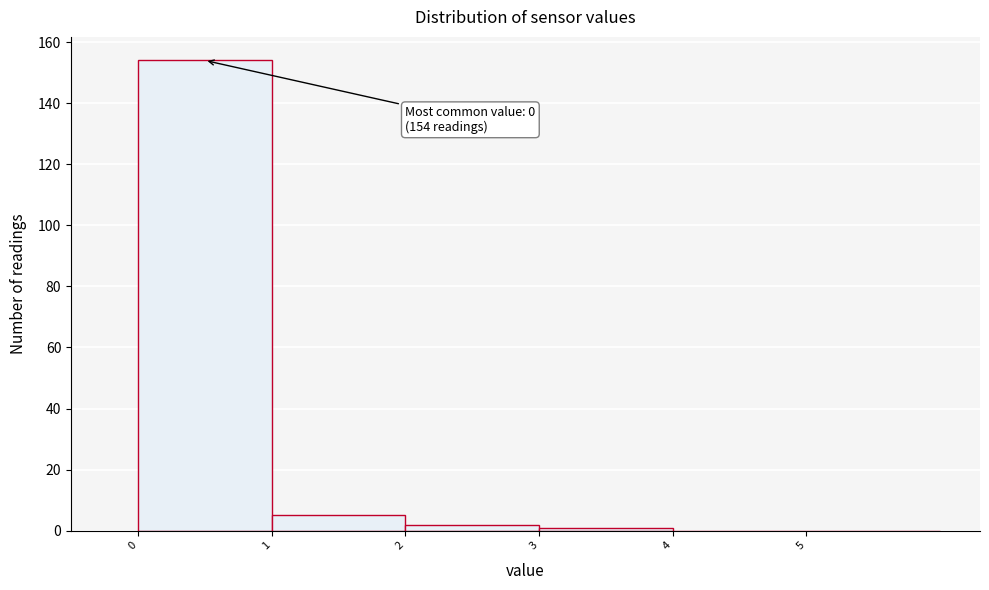

Over which range of the x-axis is the bar tallest?

0 to 1